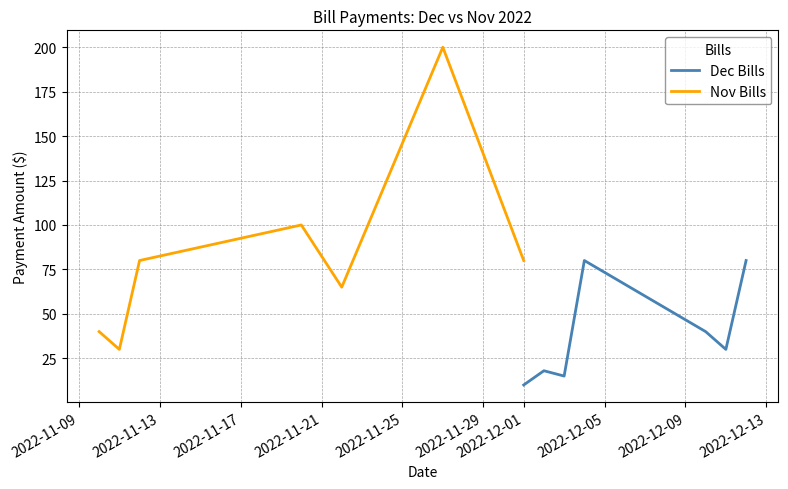

True or false: Dec Bills and Nov Bills cross at least once.

False